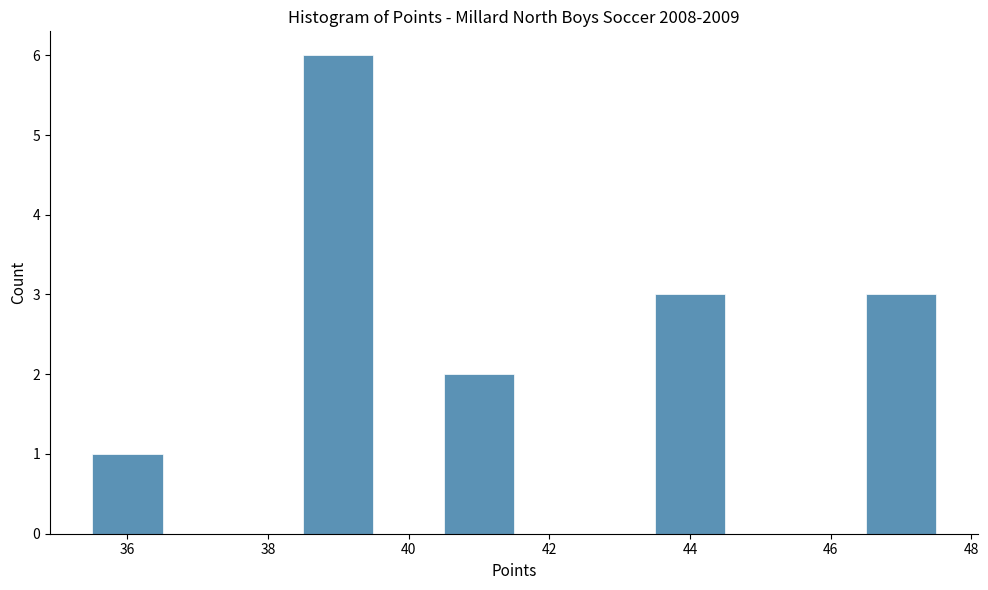

How tall is the bar that spans 35.5 to 36.5 on the x-axis? Neither the bar edges nor the heights are printed on the chart, so give them approximately, as read against the axes.

1